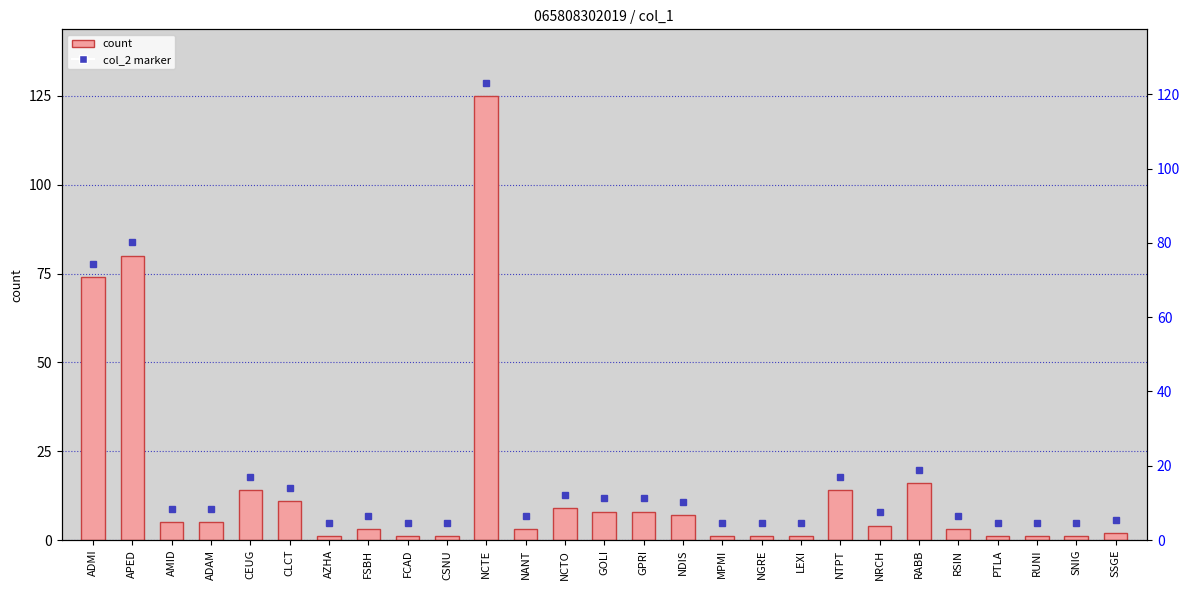

At which category does the chart reach its minimum across all series?

AZHA